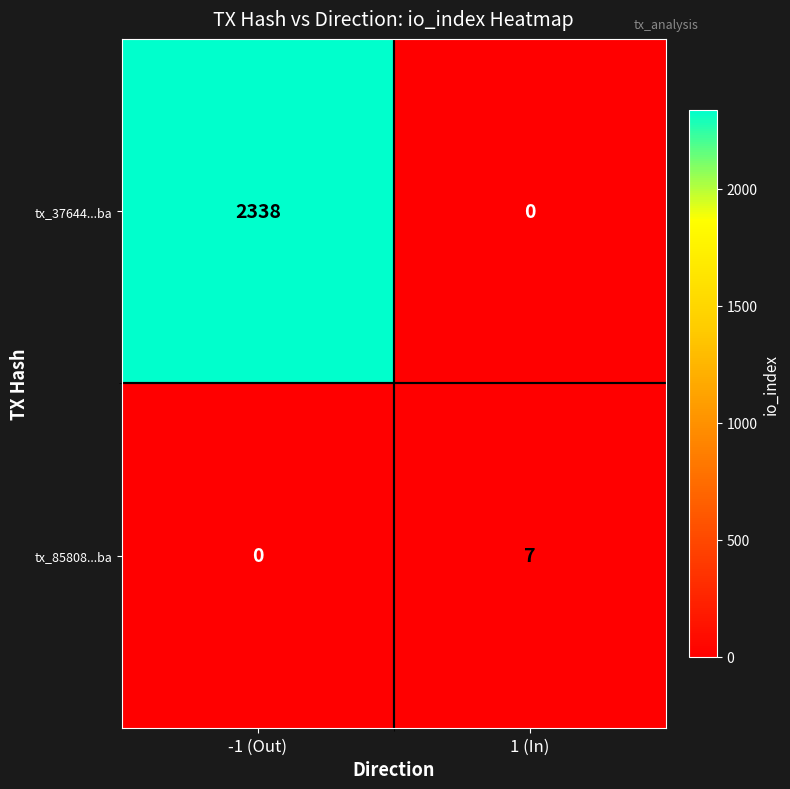

At which category does the chart reach its peak across all series?

-1 (Out)